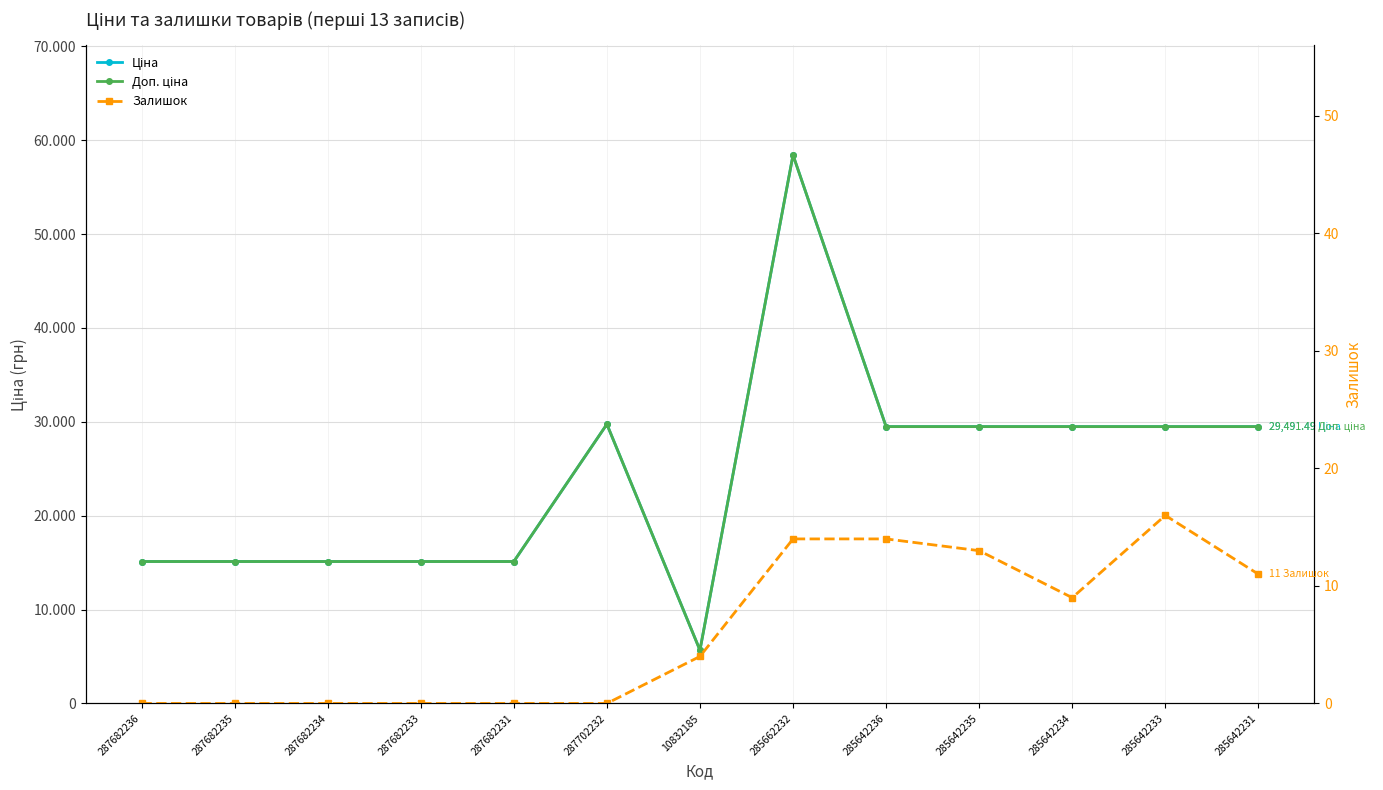

List the series in order of their peak value, lowest first.

Залишок, Ціна, Доп. ціна